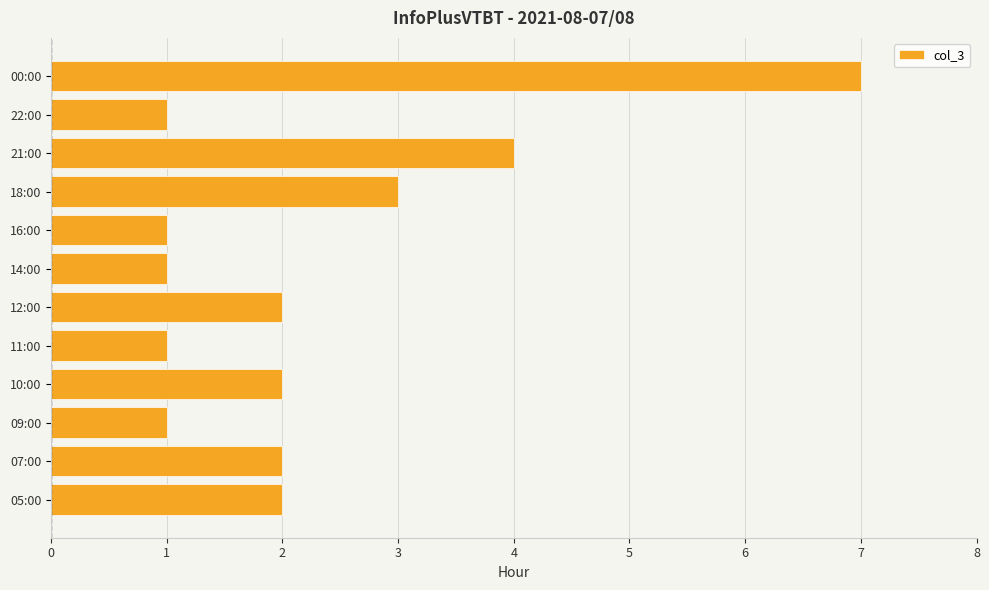

How many values are between 1 and 3?

10